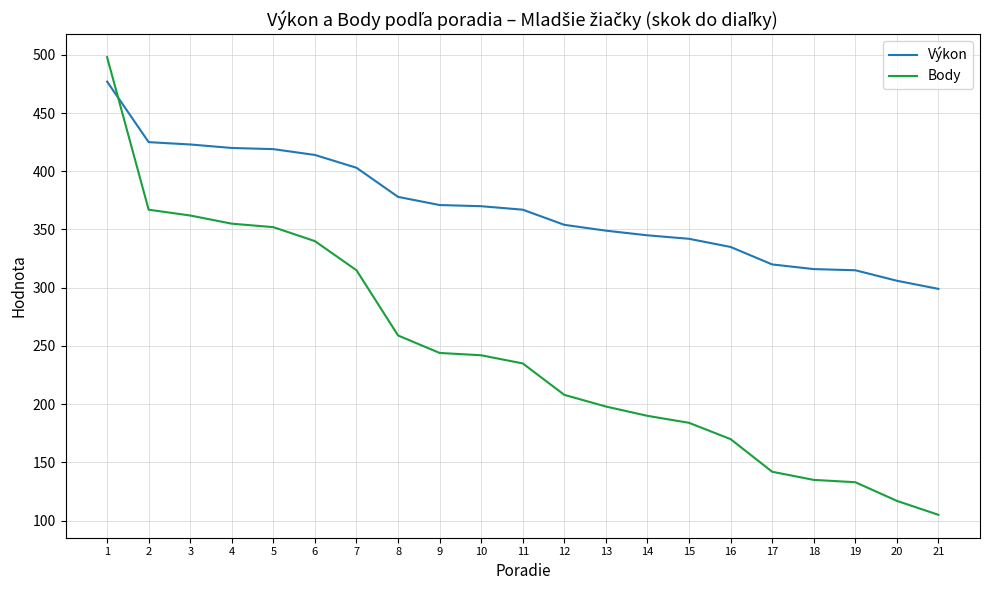

At which label does Body reach its peak?

1